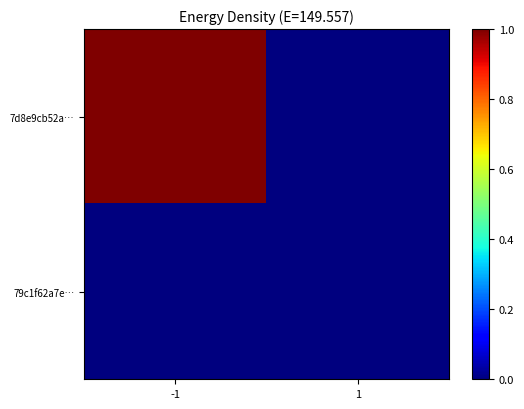

At how many categories does at least one series exceed 0?

1